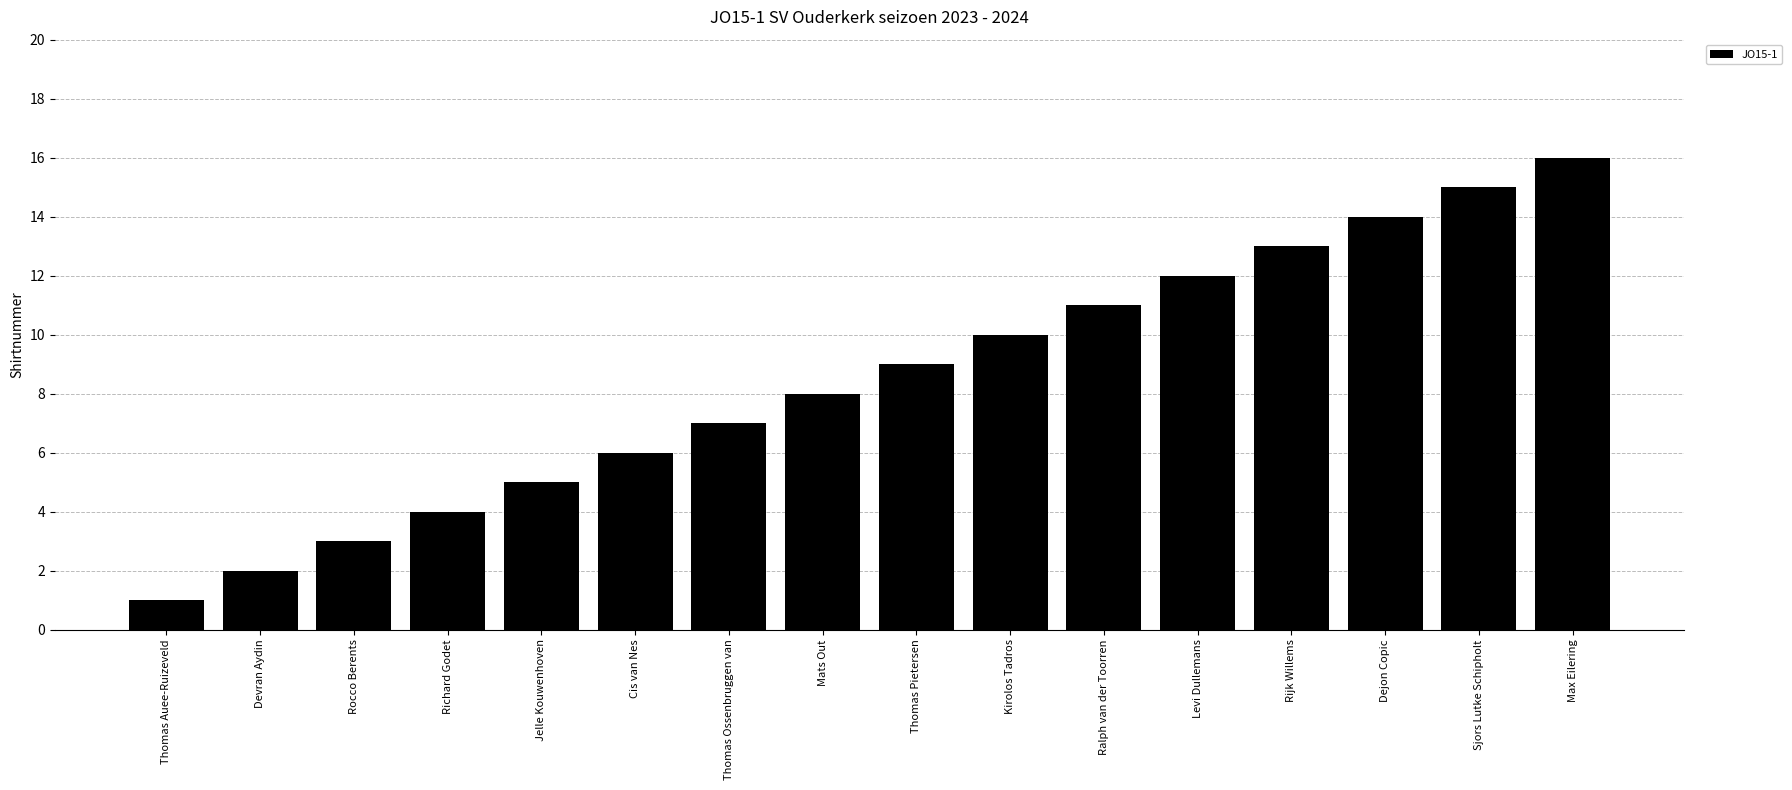

What is the difference between the values at Thomas Pietersen and Dejon Copic?

5